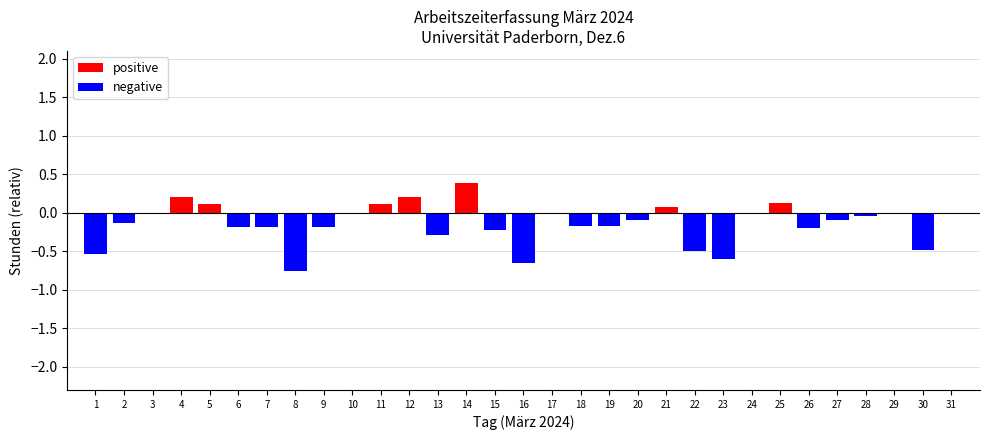

The positive series shows 0.0 at 21. True or false?

False